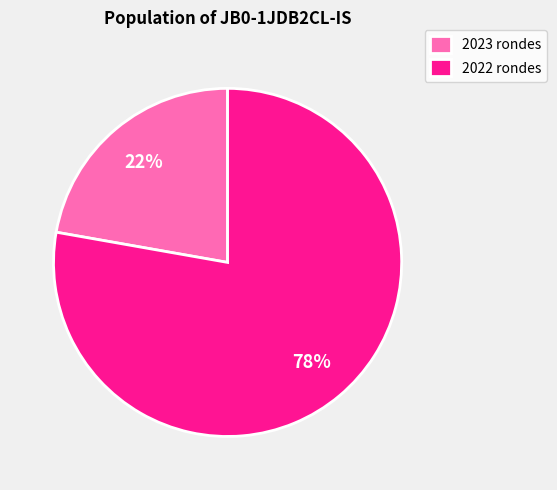

Which slice represents more than half of the pie?

2022 rondes